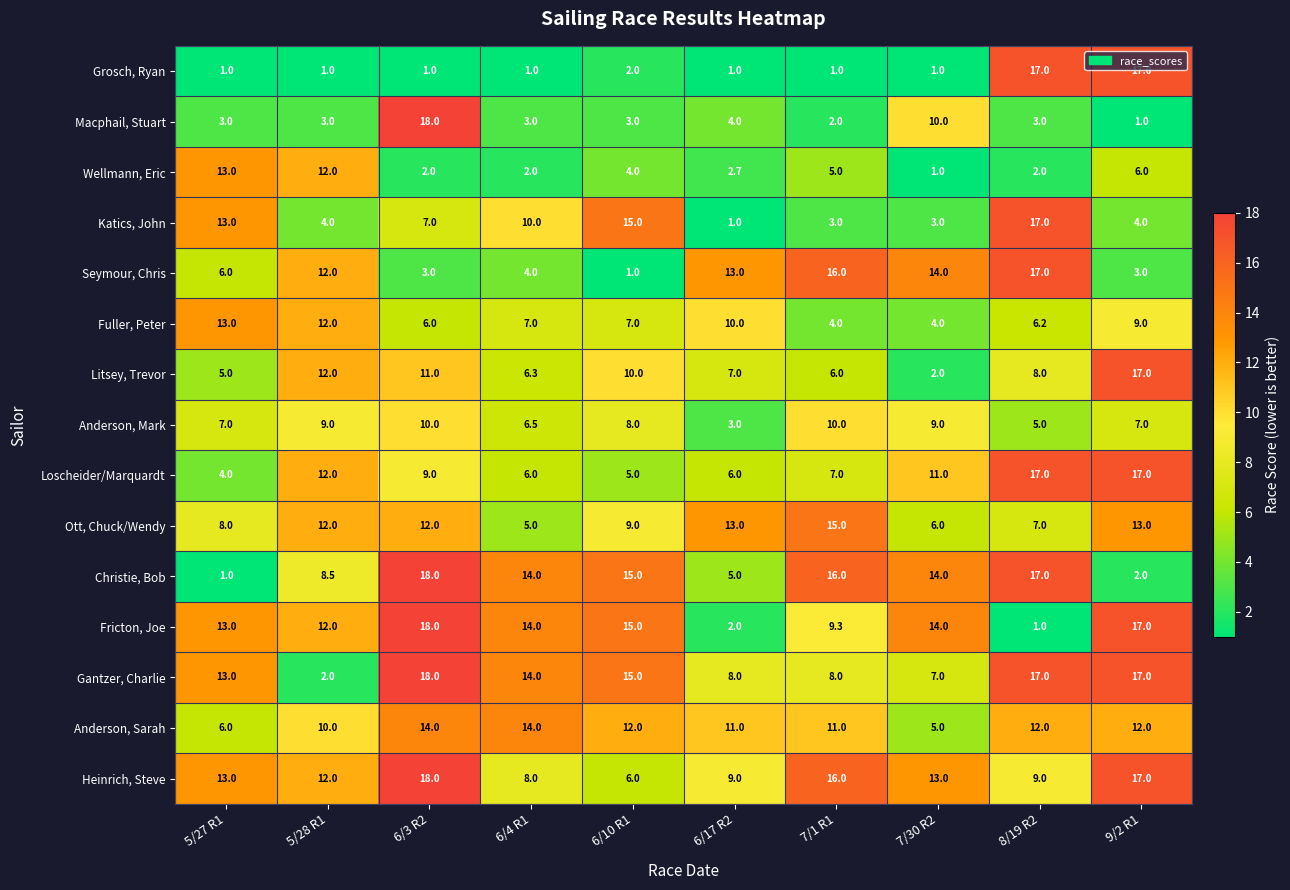

True or false: Seymour, Chris has a value of 1.0 at 6/10 R1.

True